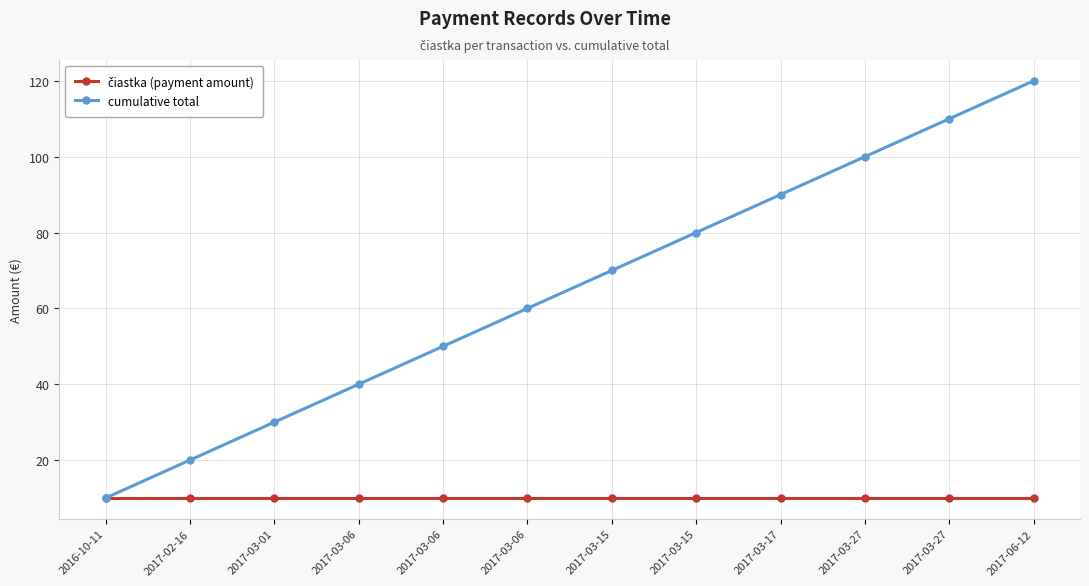

True or false: čiastka (payment amount) and cumulative total intersect in this chart.

False